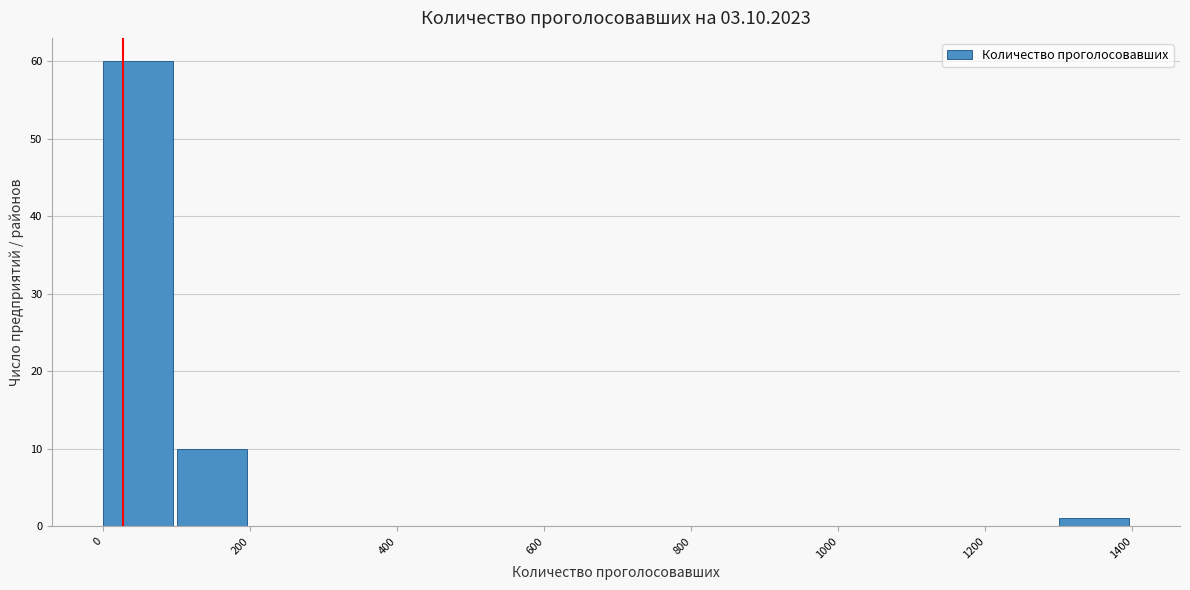

What is the height of the bar covering 100 to 200 on the x-axis? The values are not printed on the chart, so give them approximately, as read against the axis.

10